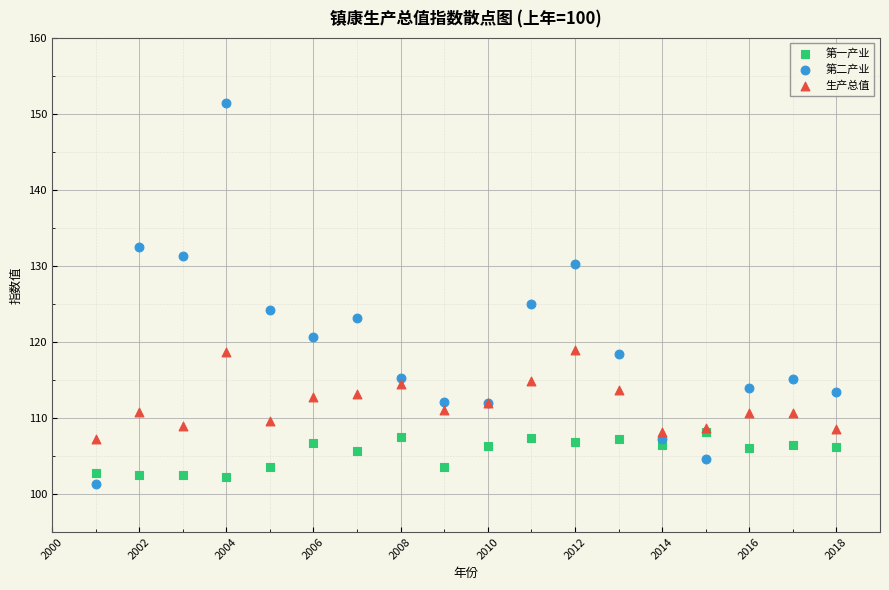

Which series reaches the maximum Y coordinate?

第二产业